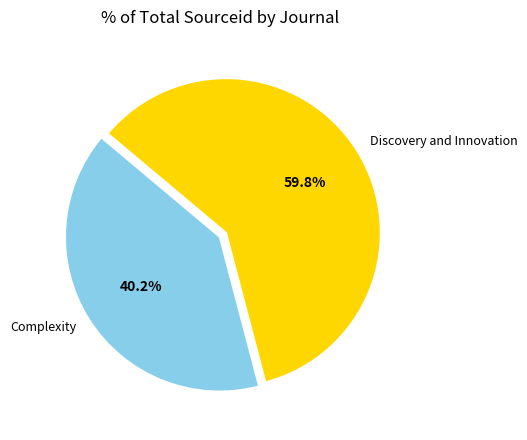

Rank the categories by value from lowest to highest.

Complexity, Discovery and Innovation